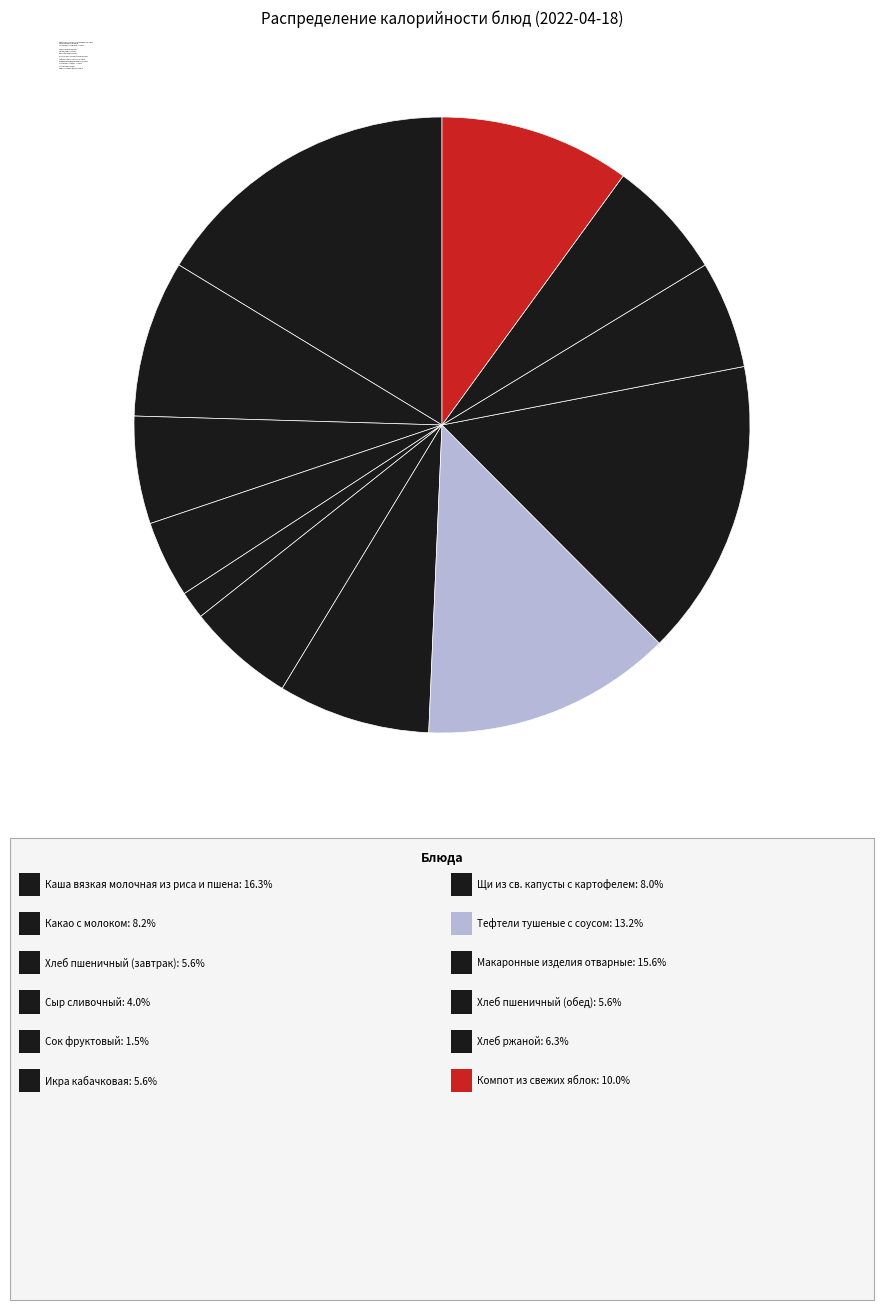

Is there a majority slice in this chart?

No